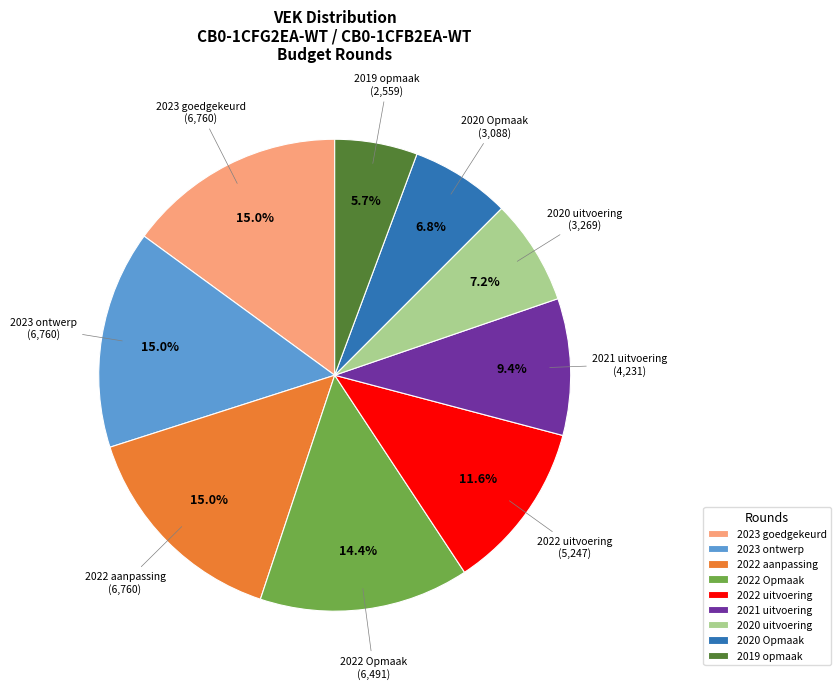

What is the smallest slice in the pie chart?

2019 opmaak